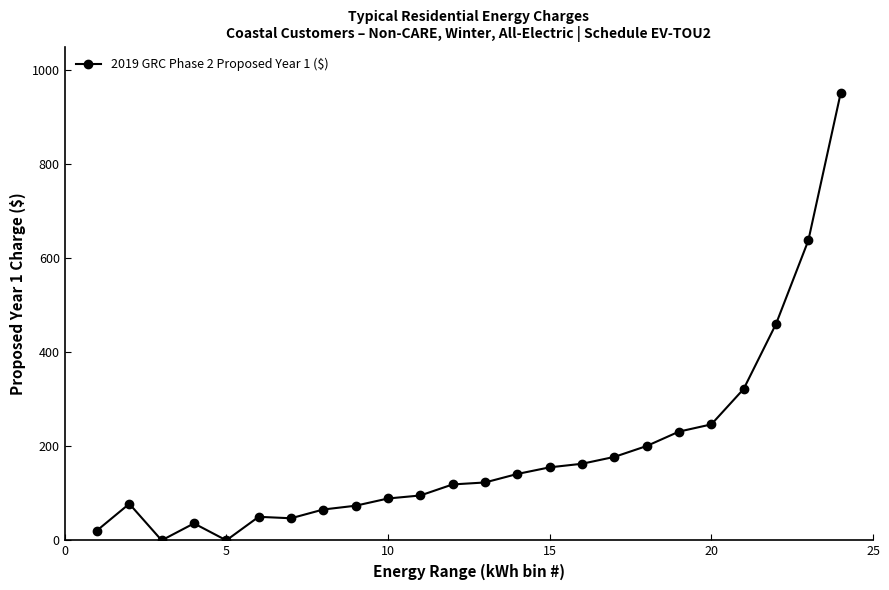

What is the maximum value shown in the chart?

951.4